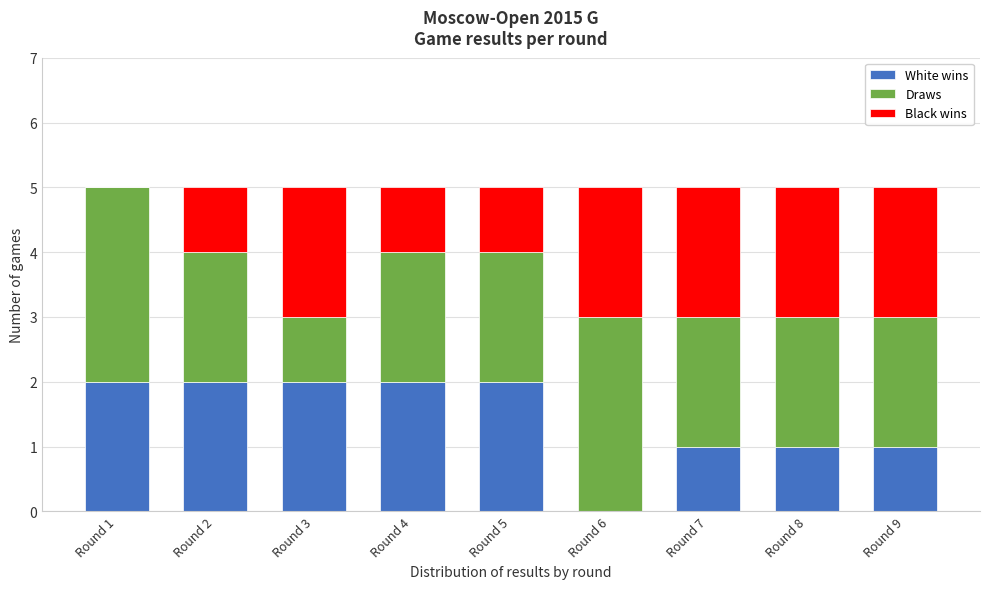

Reading left to right, what are the values for White wins?

Round 1=2	Round 2=2	Round 3=2	Round 4=2	Round 5=2	Round 6=0	Round 7=1	Round 8=1	Round 9=1